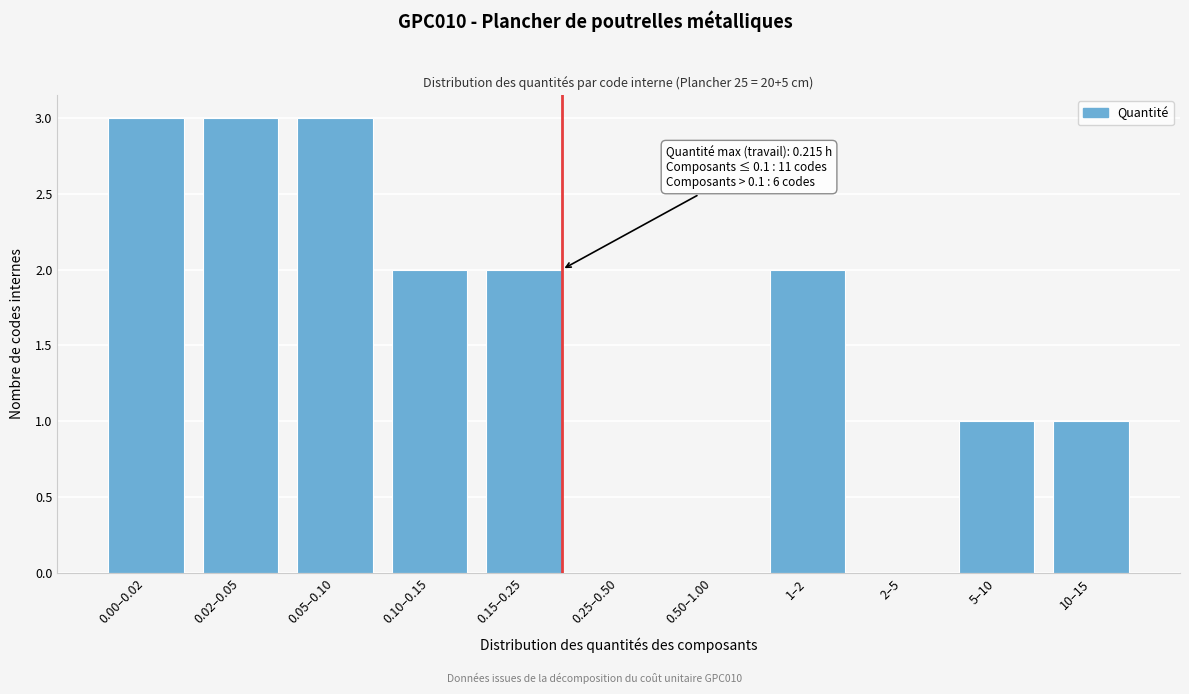

Reading left to right, what are all the values shown in this chart?

0.00–0.02=3	0.02–0.05=3	0.05–0.10=3	0.10–0.15=2	0.15–0.25=2	0.25–0.50=0	0.50–1.00=0	1–2=2	2–5=0	5–10=1	10–15=1